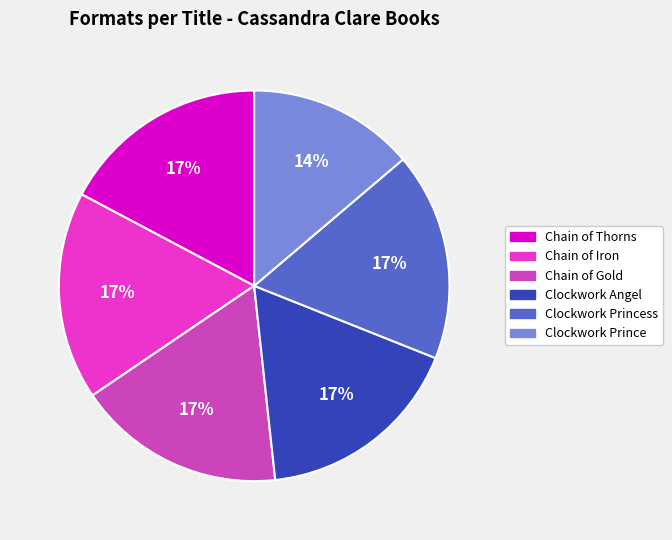

Is there any slice that represents more than half of the pie?

No